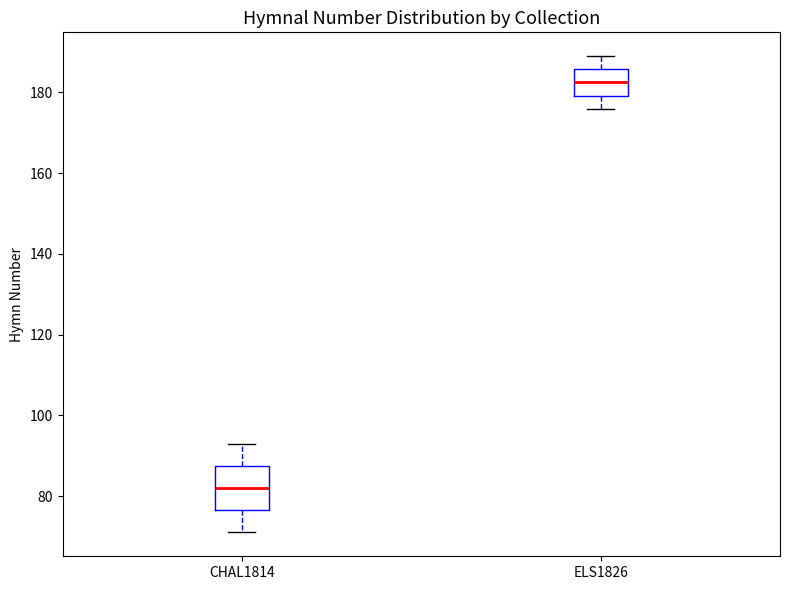

Where does the median line of the box for ELS1826 sit on the y-axis? The values are not printed on the chart, so give them approximately, as read against the axis.

182